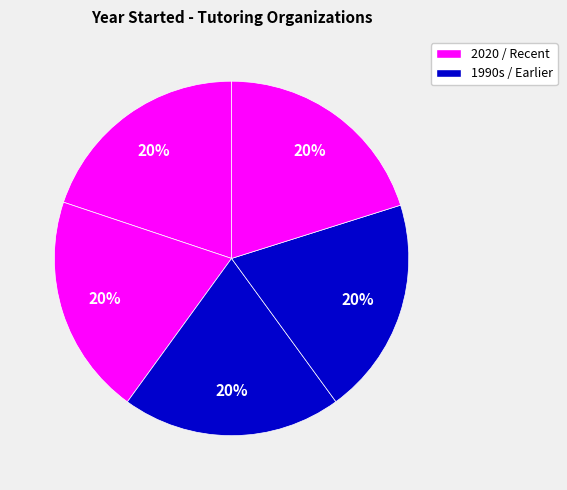

How many slices are in this pie chart?

5